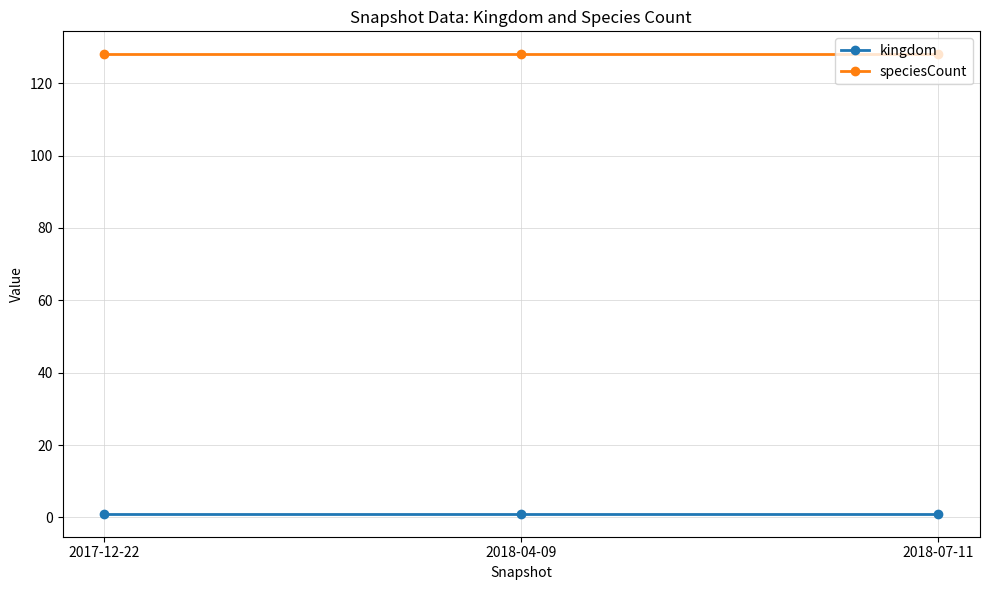

True or false: speciesCount has a value of 128 at 2018-07-11.

True